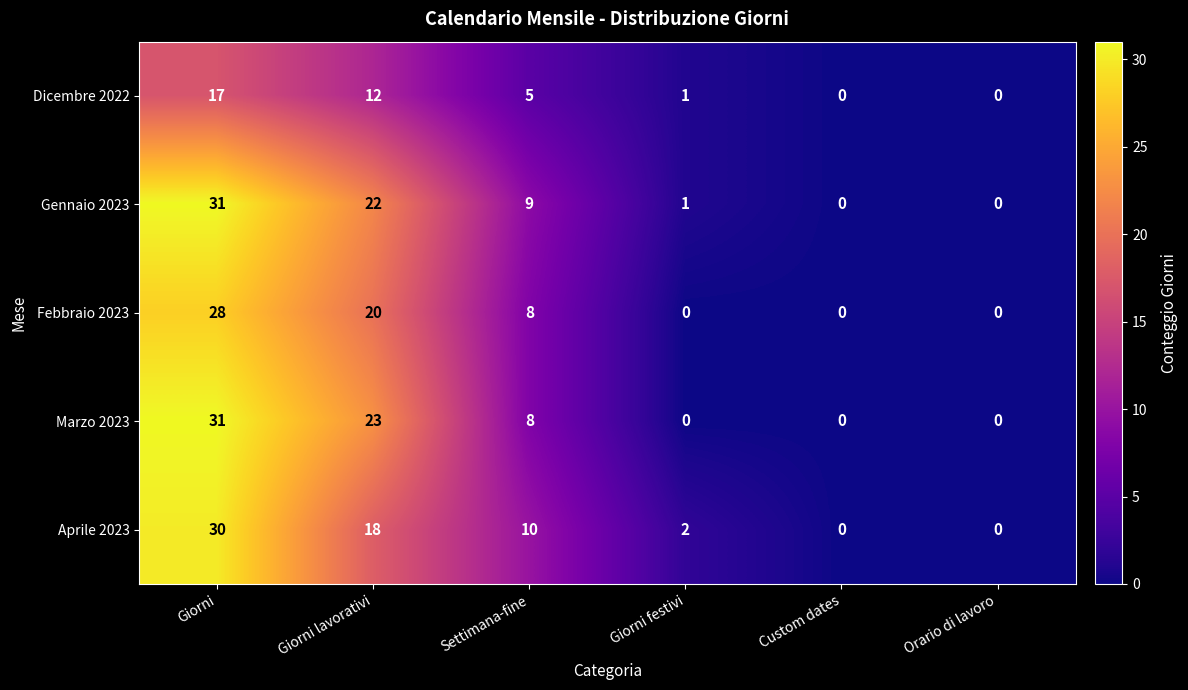

Which series changed the most between Giorni lavorativi and Giorni festivi?

Marzo 2023